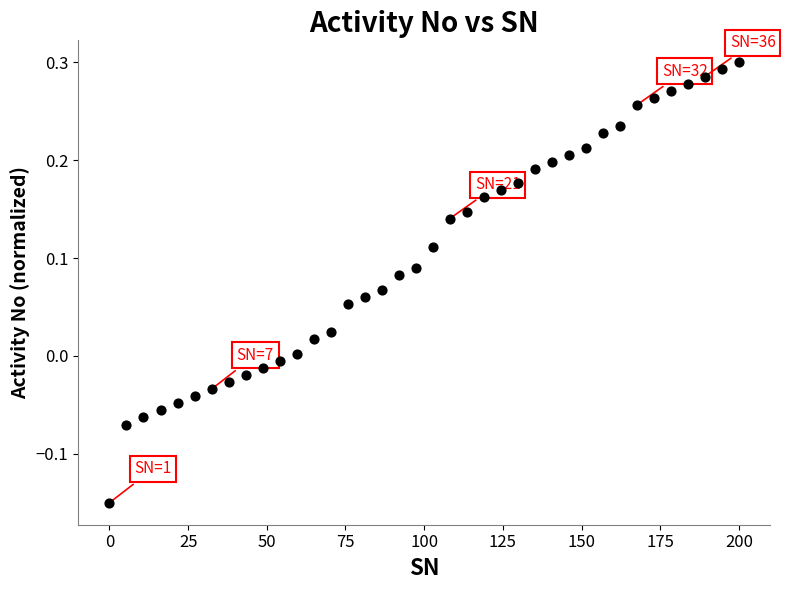

What is the range of X values (max minus min)?

200.0